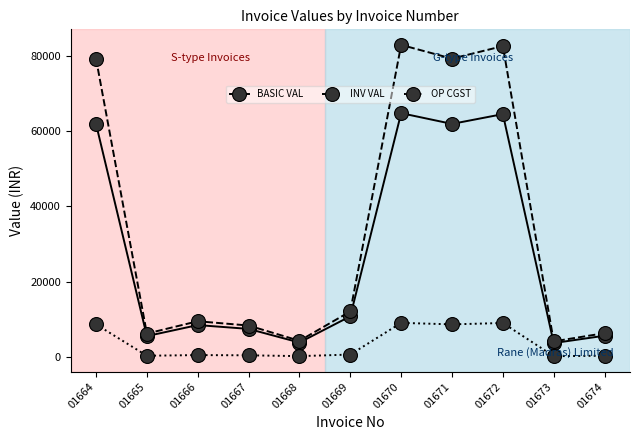

True or false: INV VAL and OP CGST intersect in this chart.

False